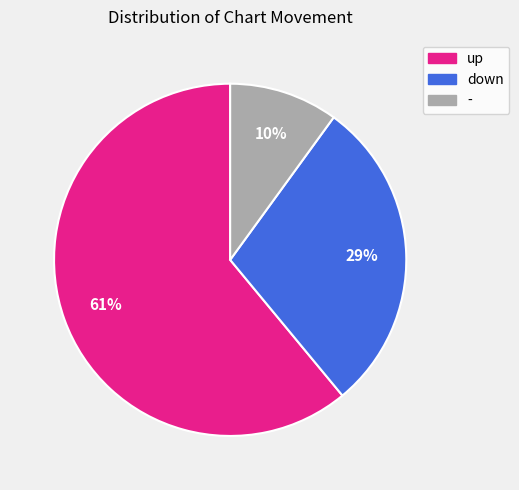

What is the smallest slice in the pie chart?

-